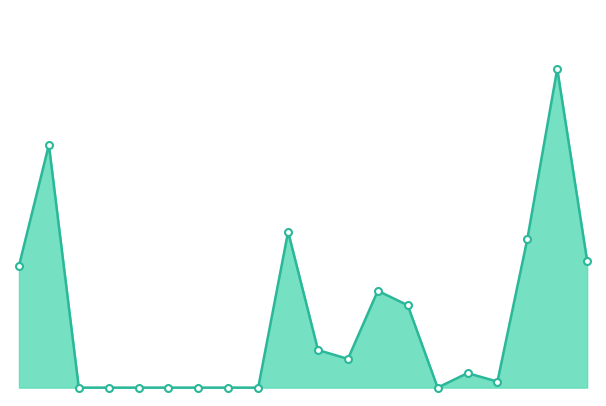

What is the difference between the maximum and minimum values?

759534.9